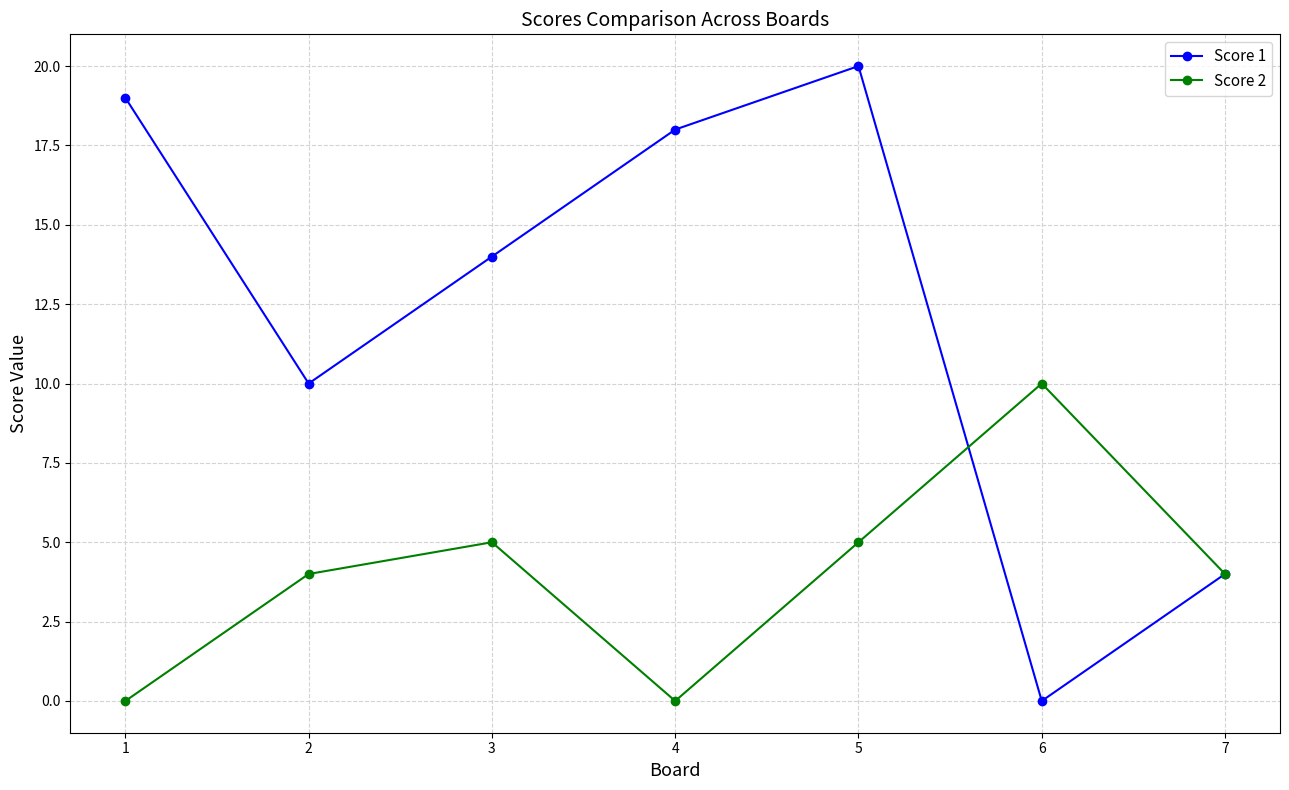

What is the difference between the highest and lowest values at 4?

18